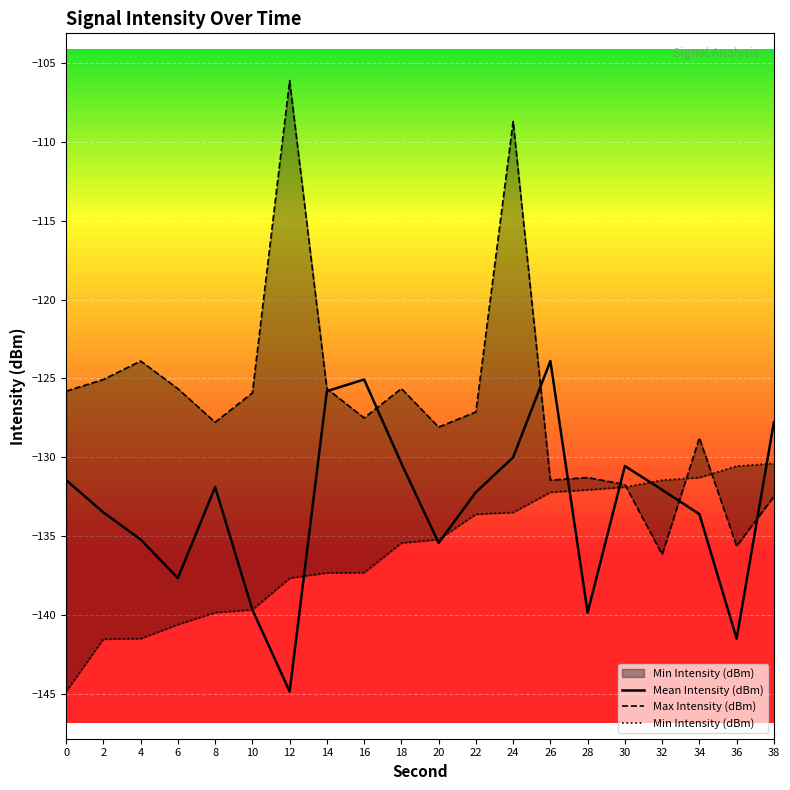

Between 8 and 26, which is larger?

26